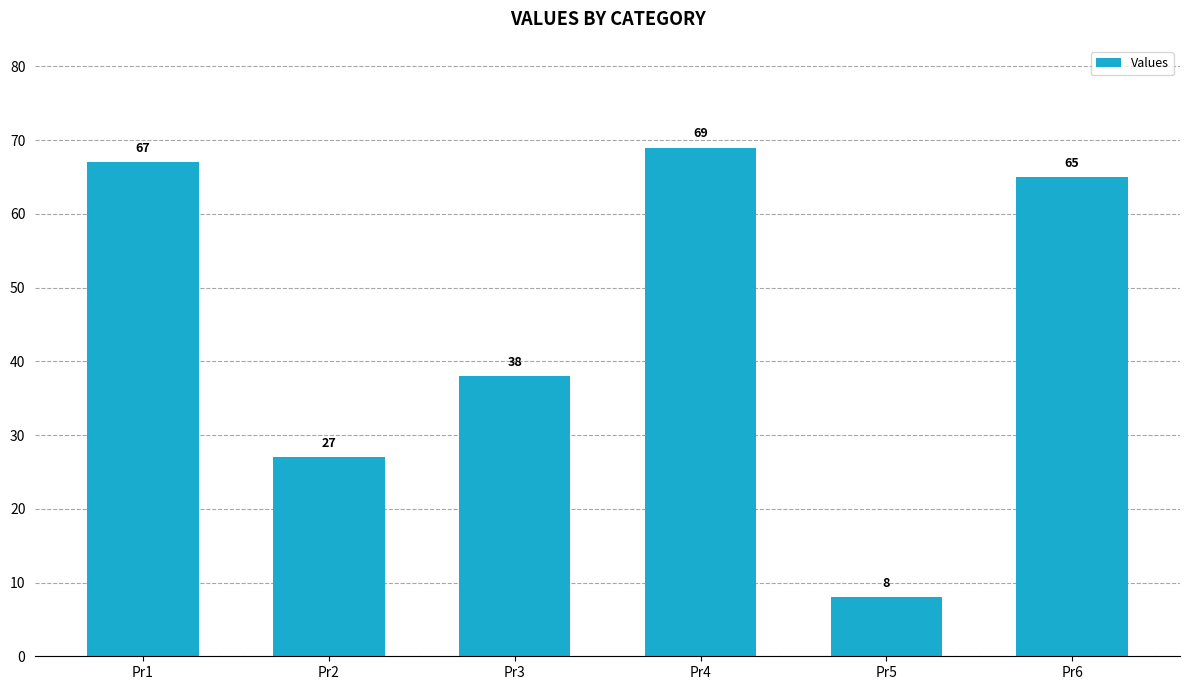

Are the bars horizontal?

No